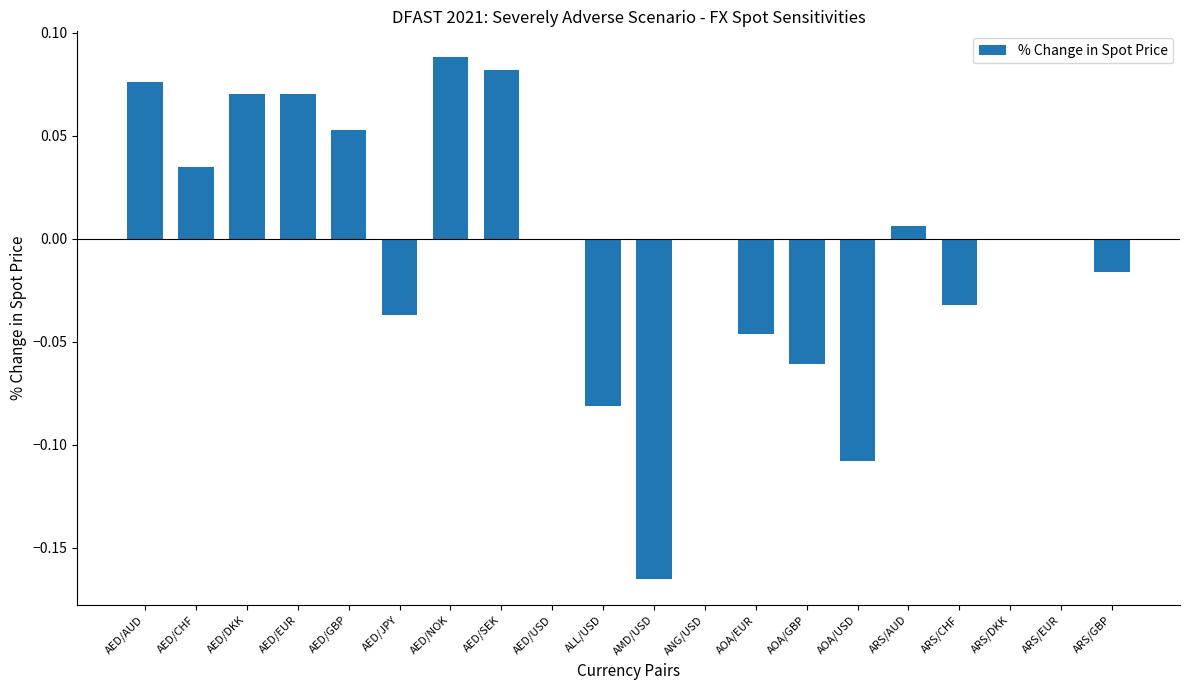

At which category does the chart reach its peak across all series?

AED/NOK